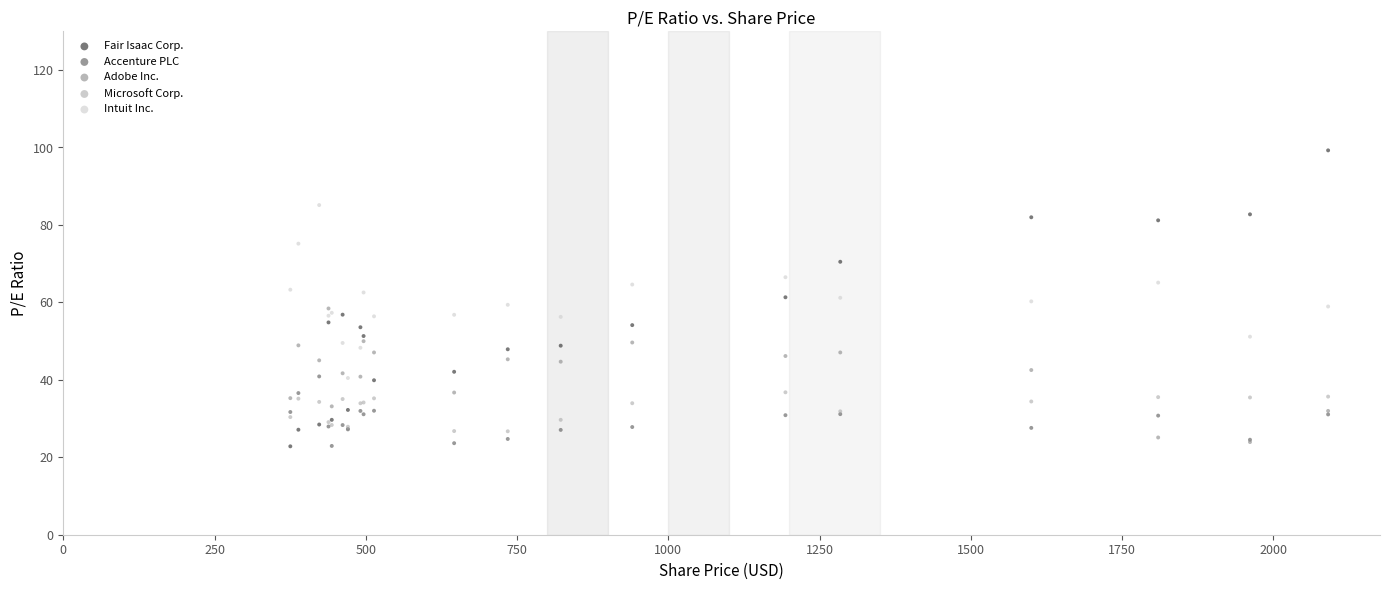

What are all the series names shown in the legend?

Fair Isaac Corp., Accenture PLC, Adobe Inc., Microsoft Corp., Intuit Inc.